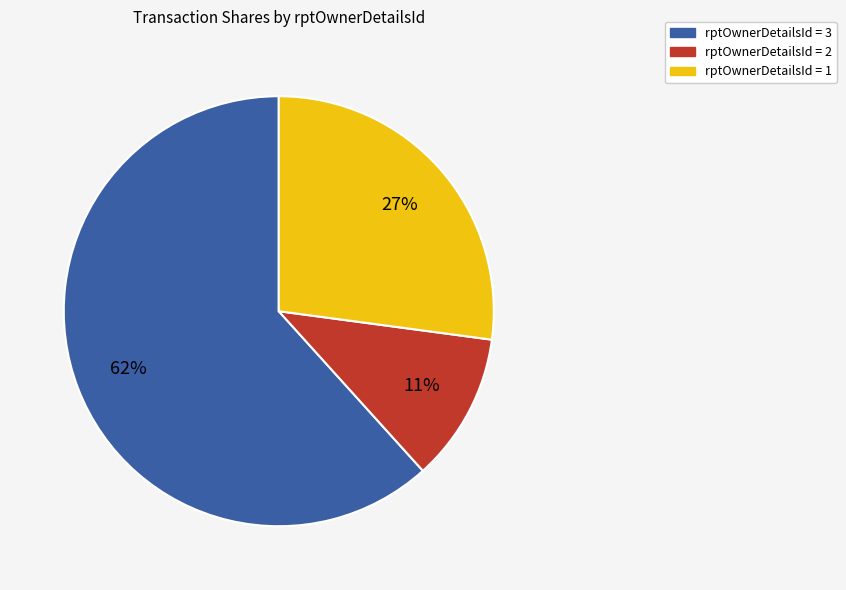

Count the number of slices in the pie.

3